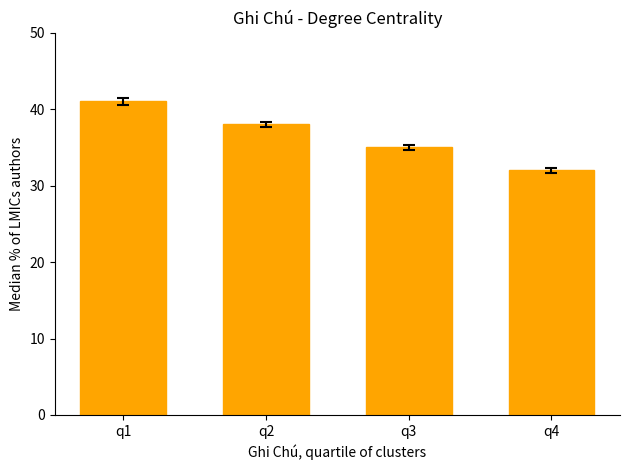

Approximately how many times larger is the value at q3 compared to q1?

0.9